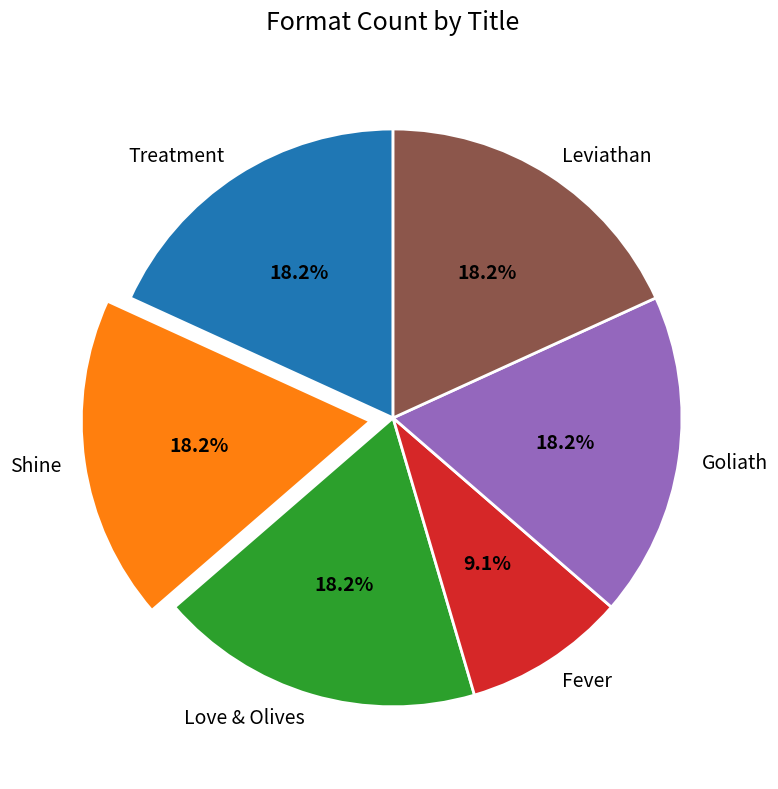

How many slices are in this pie chart?

6